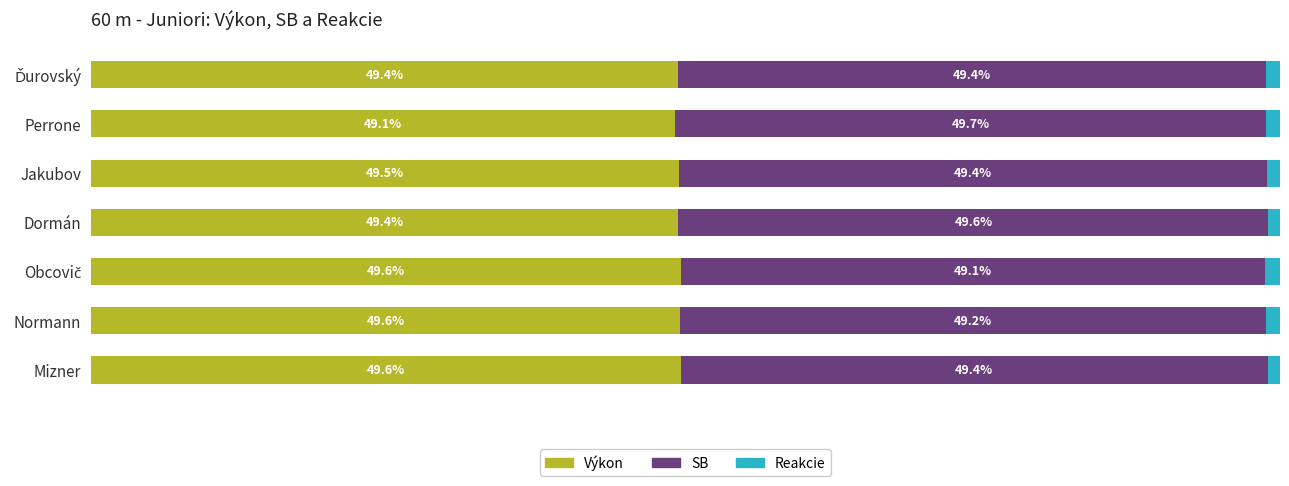

At which label does Výkon reach its minimum?

Perrone